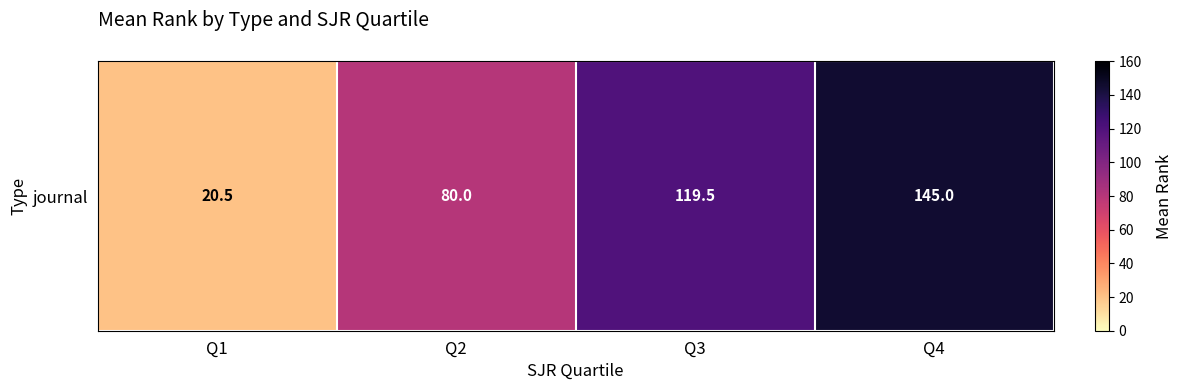

True or false: the data shows 20.5 at Q1.

True